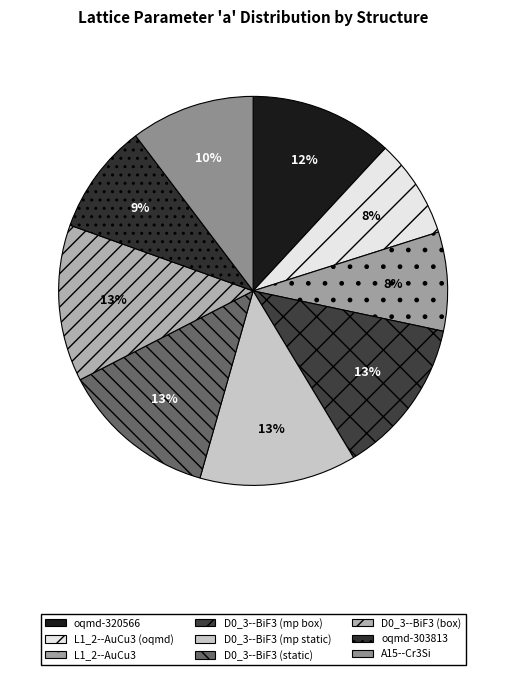

Count the number of slices in the pie.

9